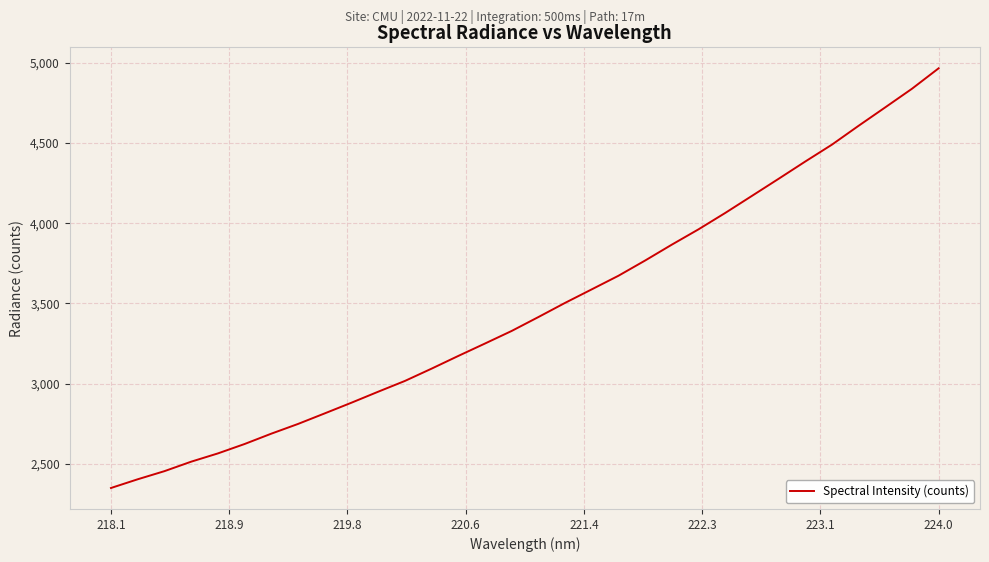

What is the maximum value shown in the chart?

4966.2